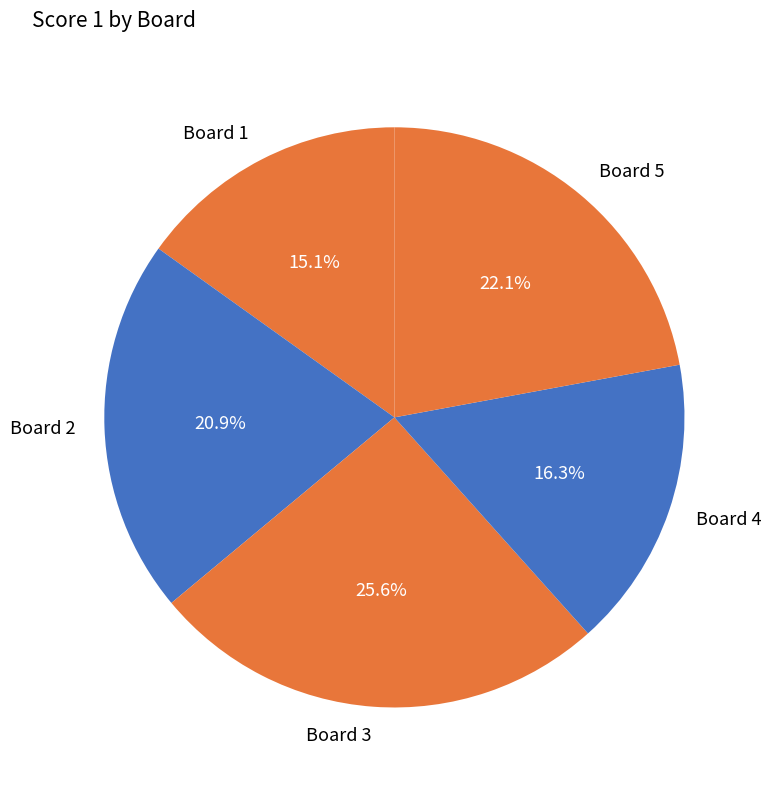

Between Board 4 and Board 2, which is larger?

Board 2